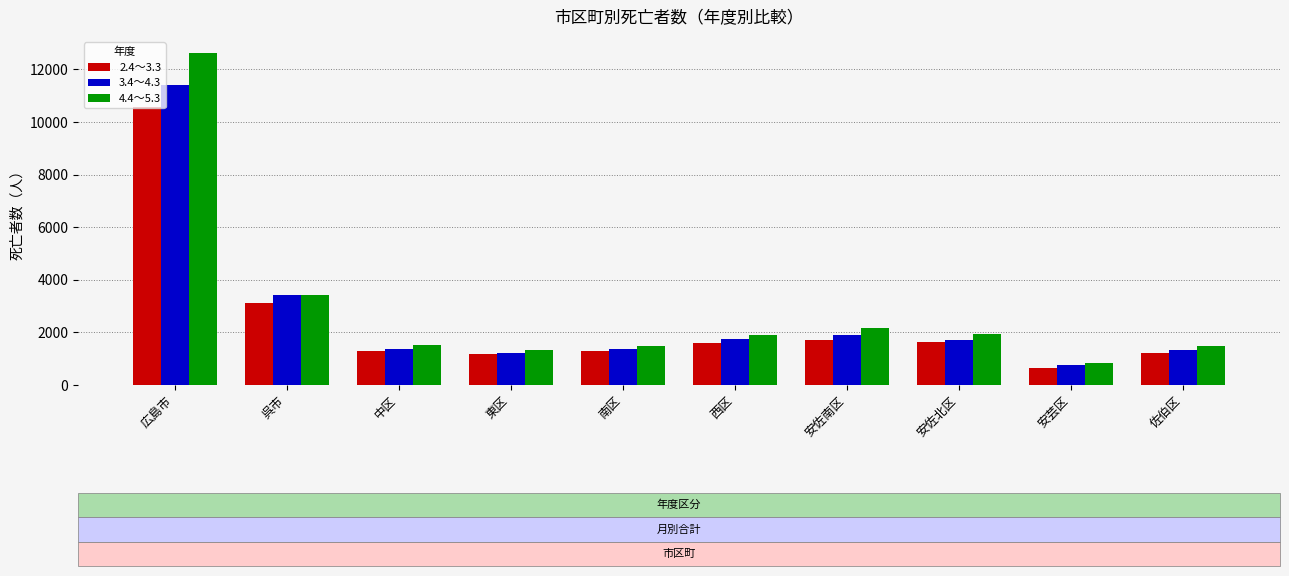

Is the value of 2.4～3.3 at 西区 greater than the value of 4.4～5.3 at 佐伯区?

Yes